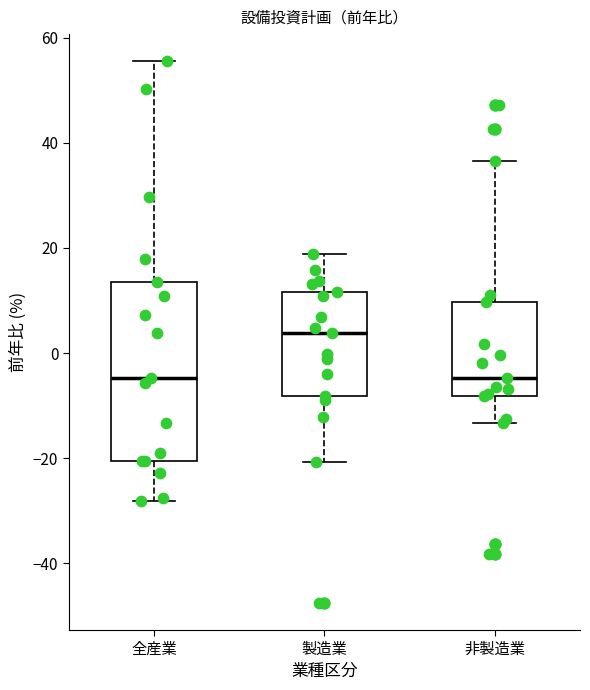

Where is the upper edge of the box for 全産業 on the y-axis? The values are not printed on the chart, so give them approximately, as read against the axis.

14